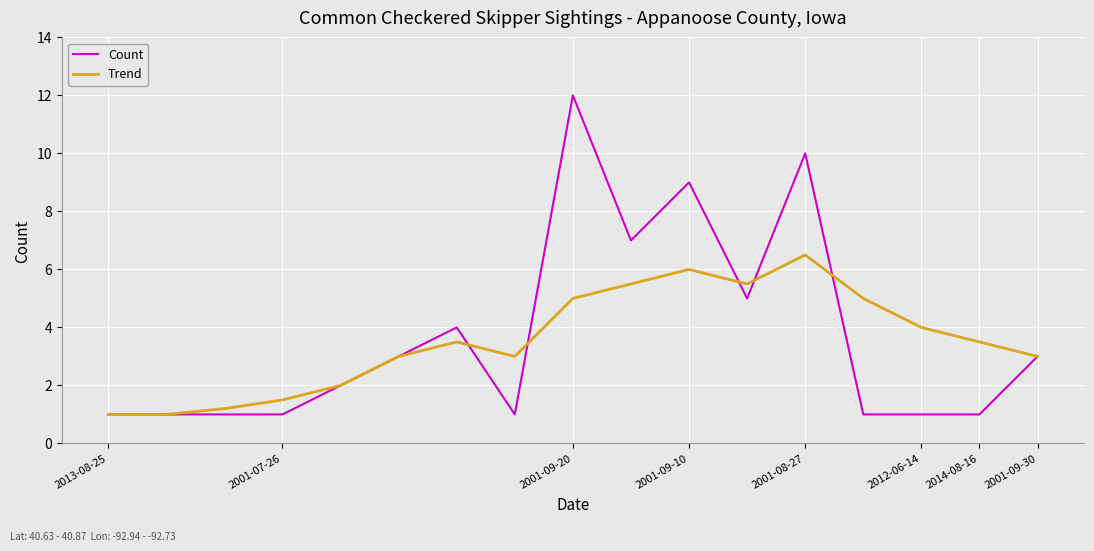

Does the chart have visible grid lines?

Yes